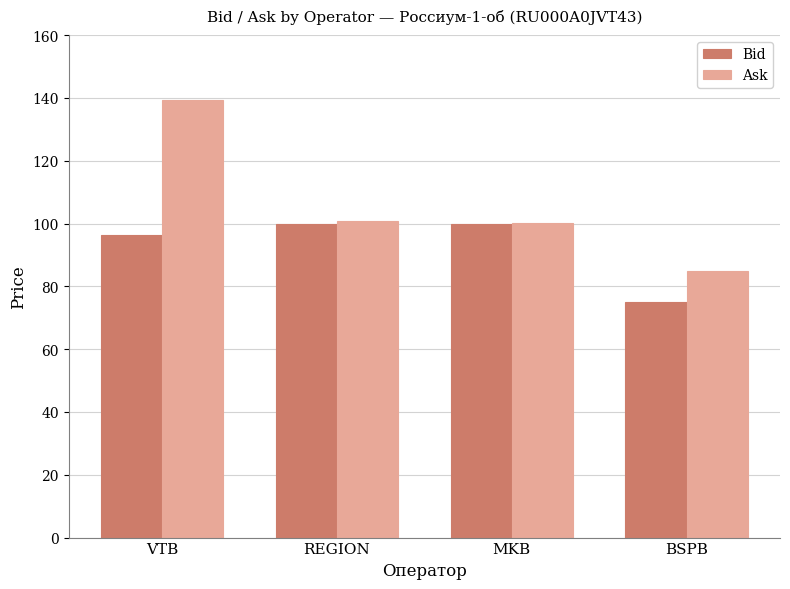

How many bars are there in each group?

2